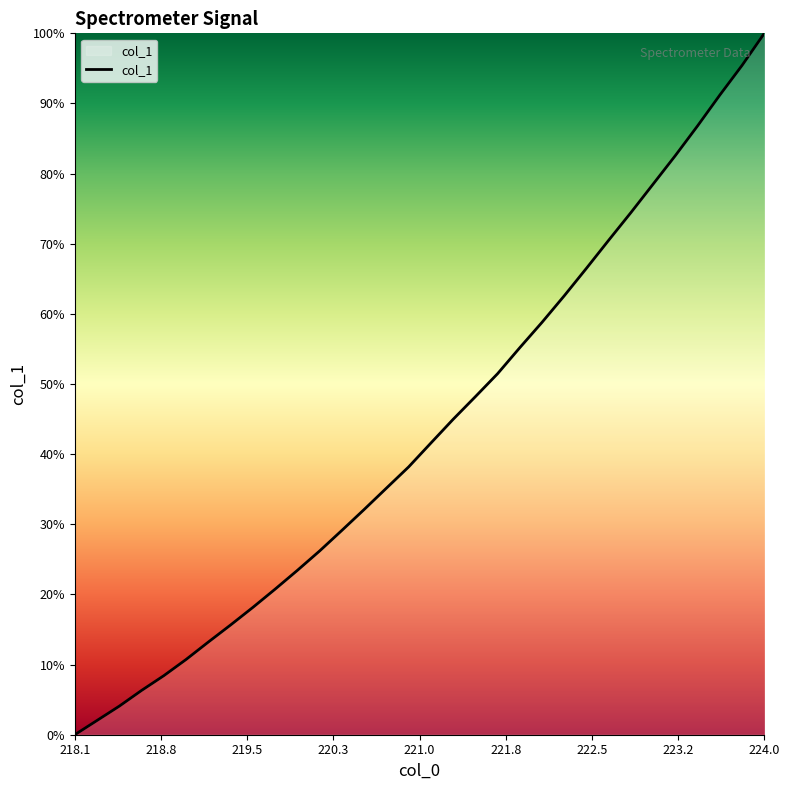

True or false: there are more than 2 points higher than both neighbors.

False